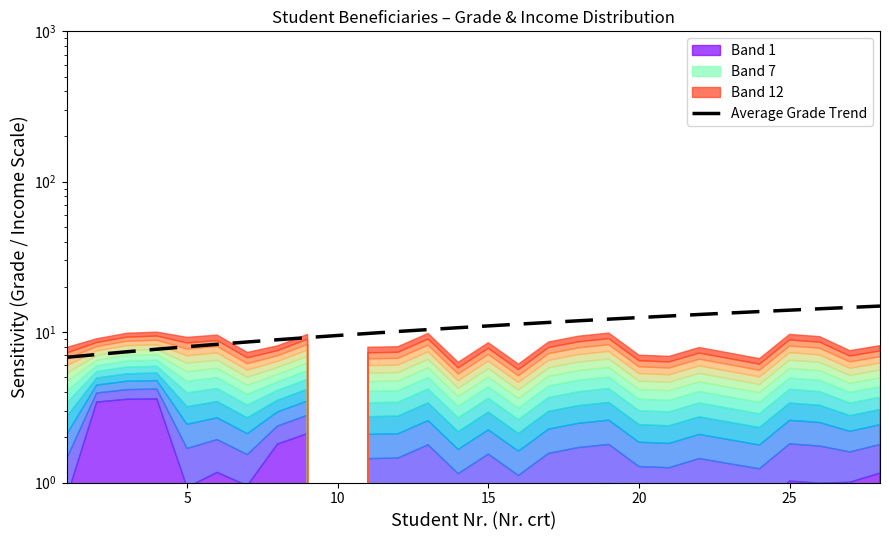

What is the sum of the values at 23 and 11?

23.8